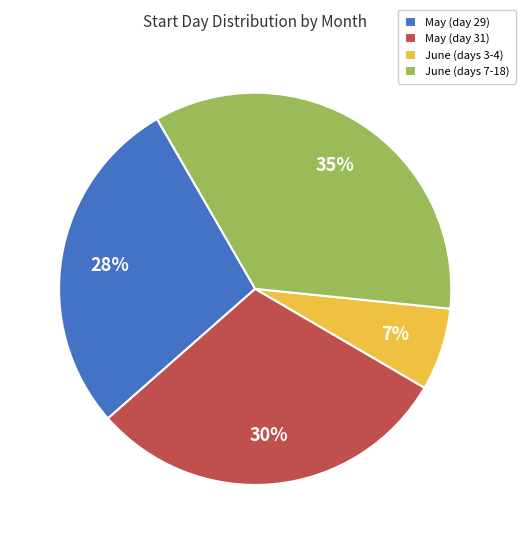

True or false: June (days 7-18) accounts for 22% of the total.

False